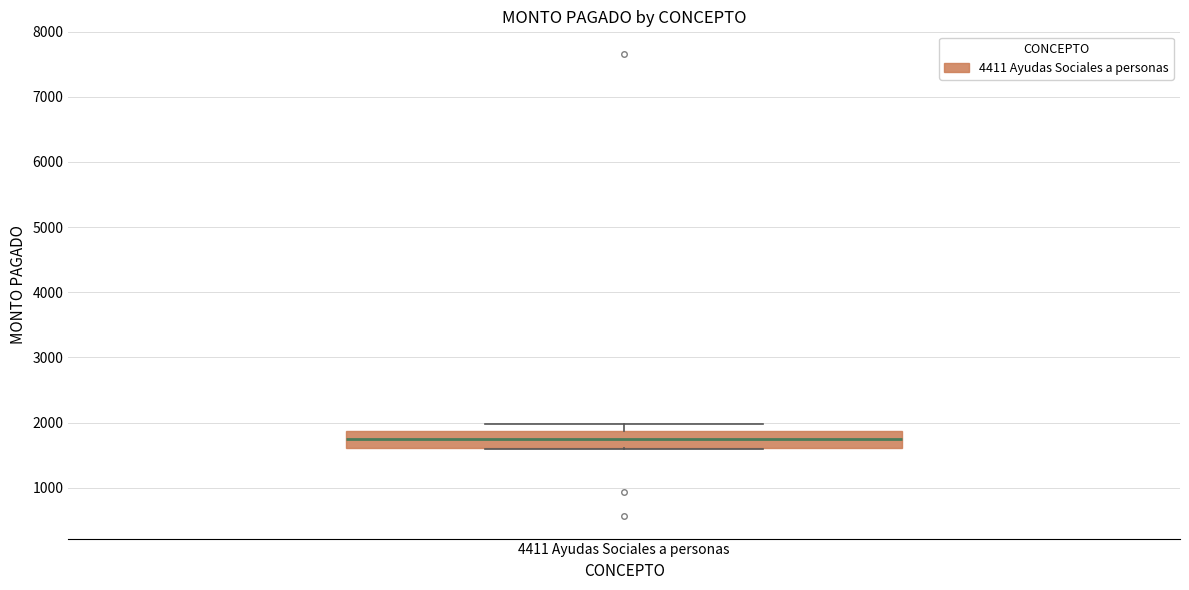

Read this box plot against the y-axis: the position of the median line, the range covered by the box, and the ends of both whiskers. The values are not printed on the chart, so give them approximately, as read against the axis.

median 1700, box 1600 to 1900, whiskers 1600 to 2000